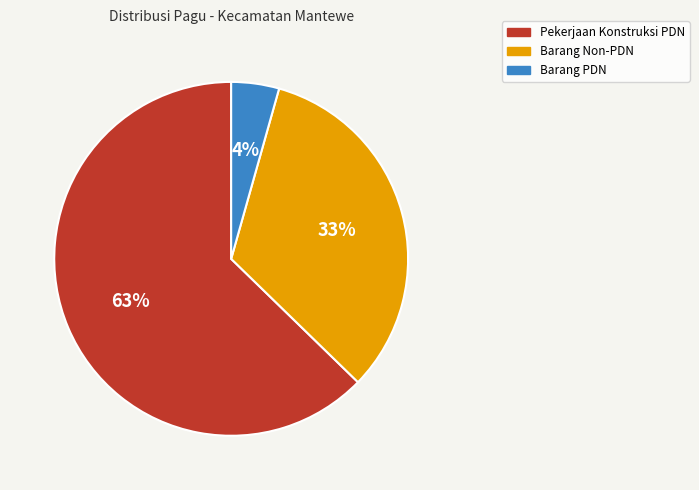

To the nearest percent, what is the average slice percentage?

33%